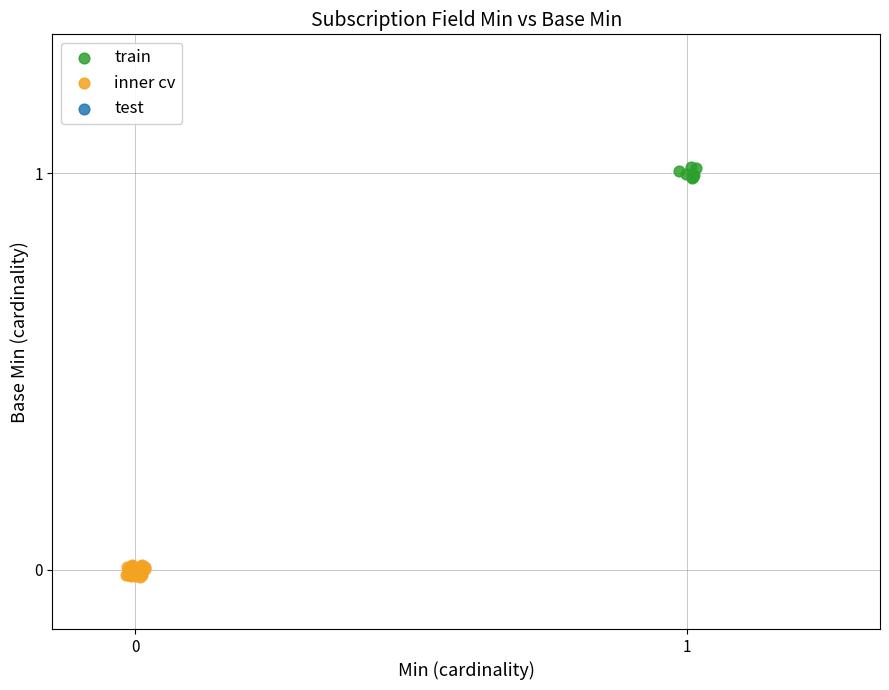

Which series contains the lowest Y value?

inner cv